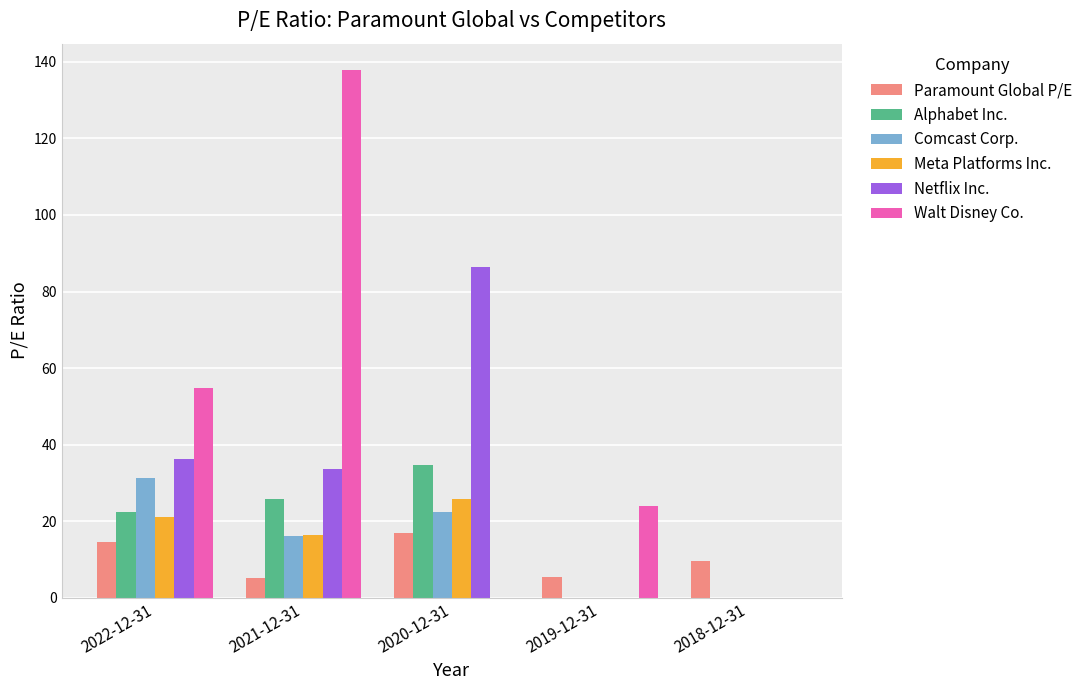

Are the bars horizontal?

No